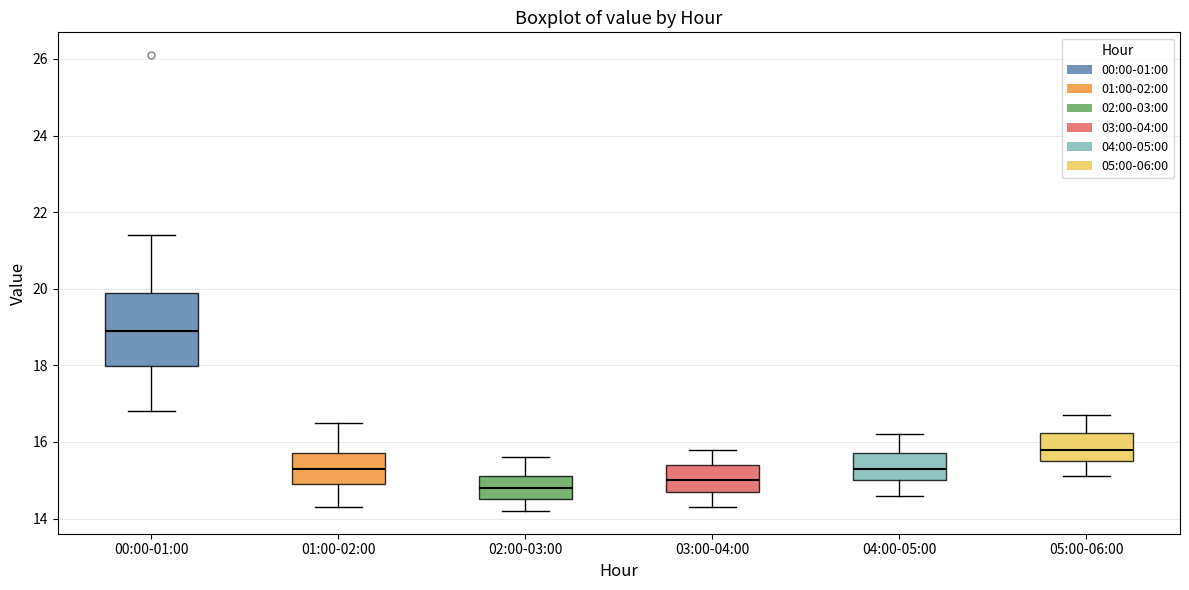

Which box is the tallest, from its lower edge to its upper edge?

00:00-01:00